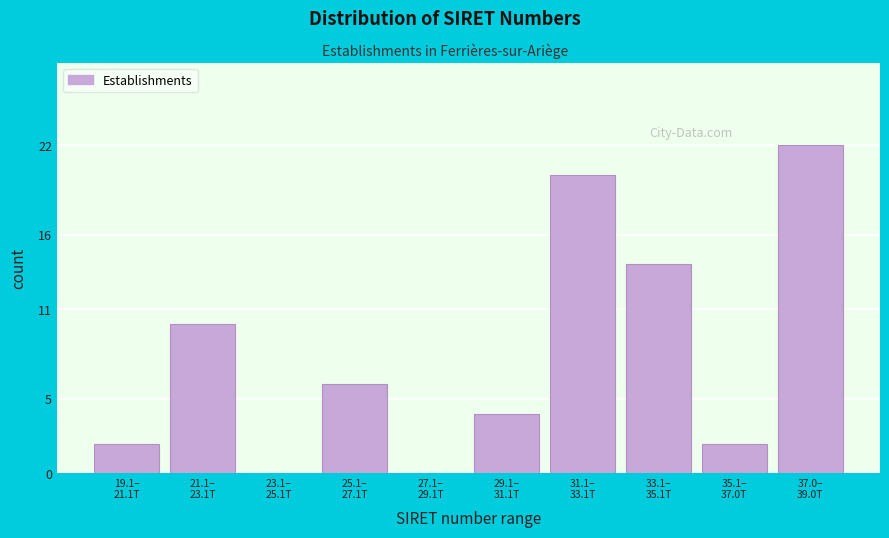

What is the greatest value displayed?

22